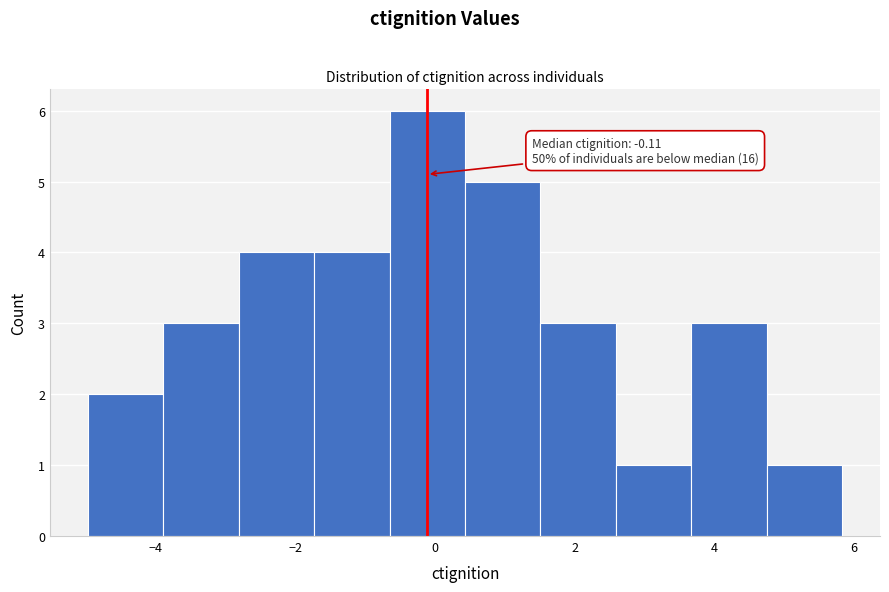

Which range on the x-axis has the tallest bar?

-0.6 to 0.4